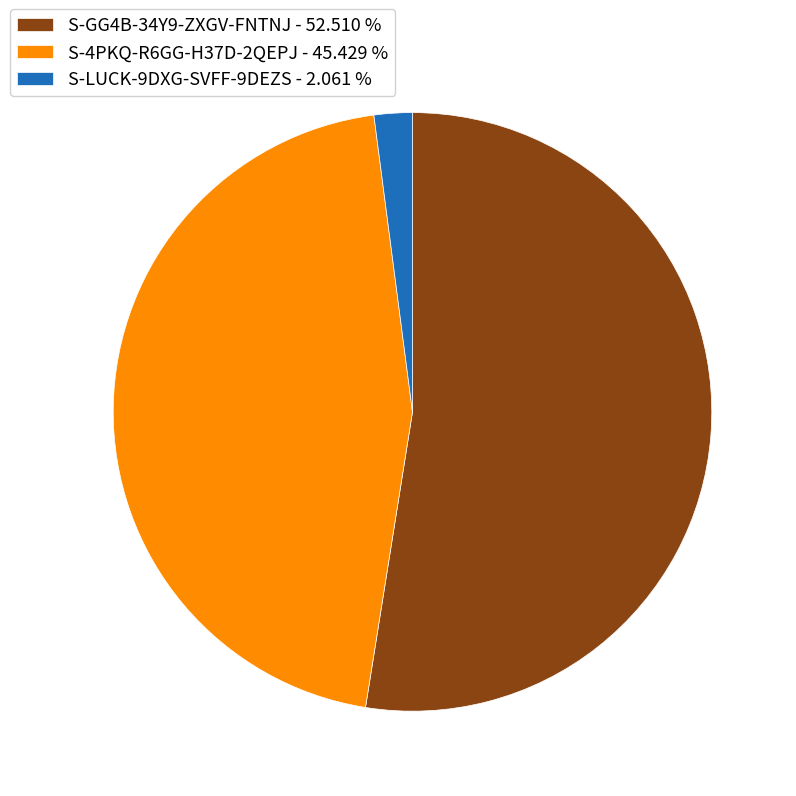

Between S-4PKQ-R6GG-H37D-2QEPJ - 45.429 % and S-LUCK-9DXG-SVFF-9DEZS - 2.061 %, which is larger?

S-4PKQ-R6GG-H37D-2QEPJ - 45.429 %